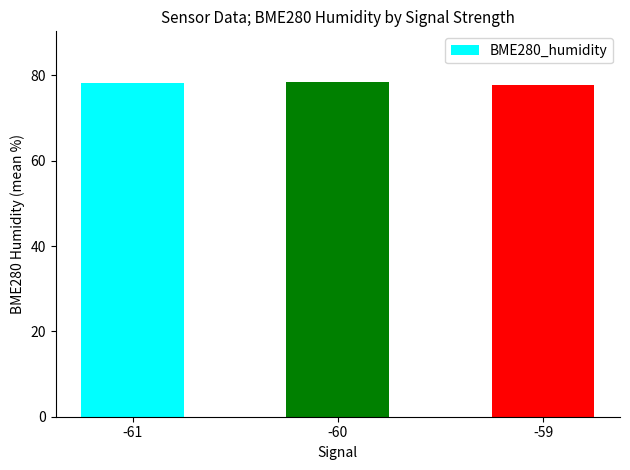

What is the sum of the values at -61 and -60?

156.8